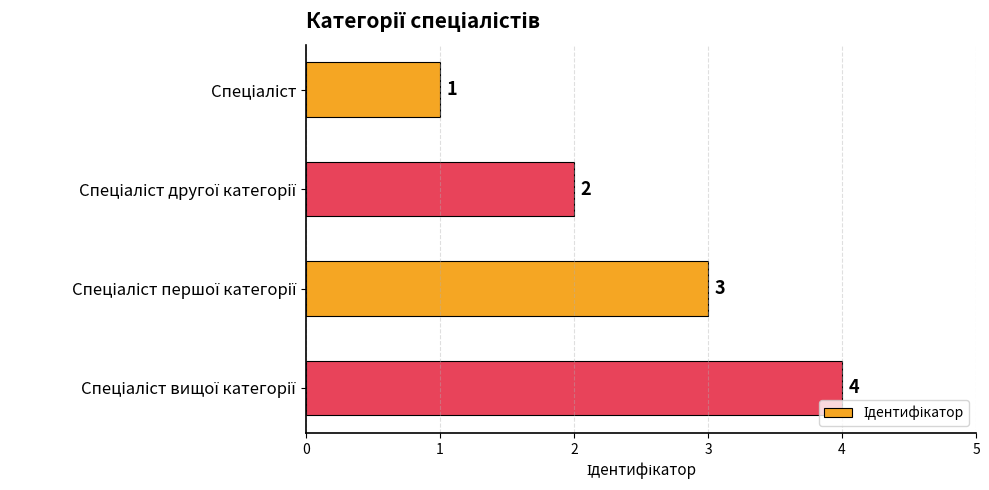

How many values are between 2 and 4?

3